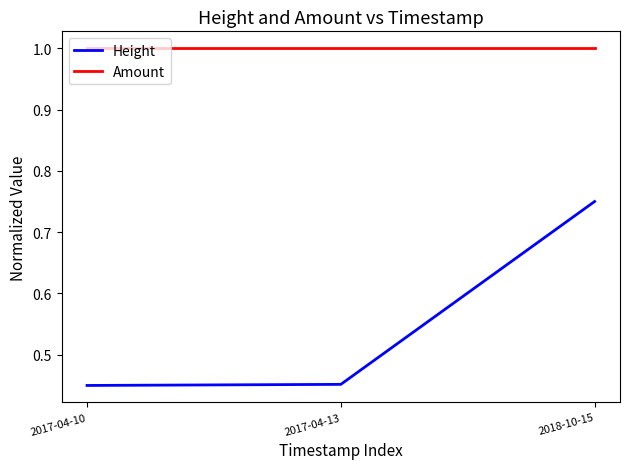

What is the sum of the Height values at 2017-04-13 and 2018-10-15?

1.2